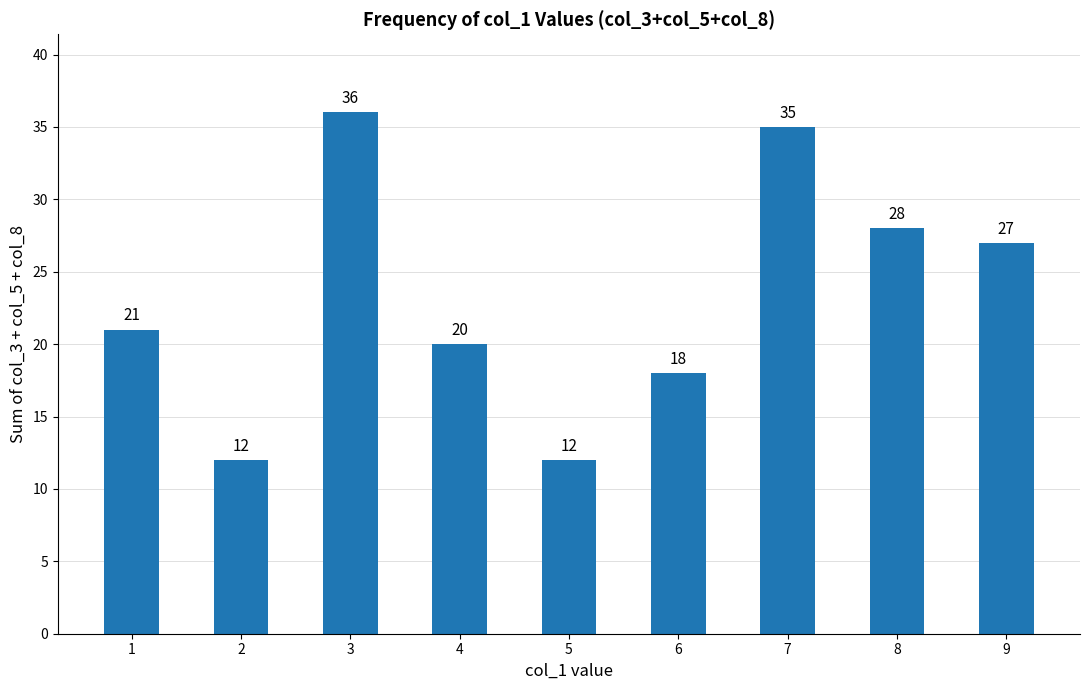

True or false: the data shows 12 at 9.

False